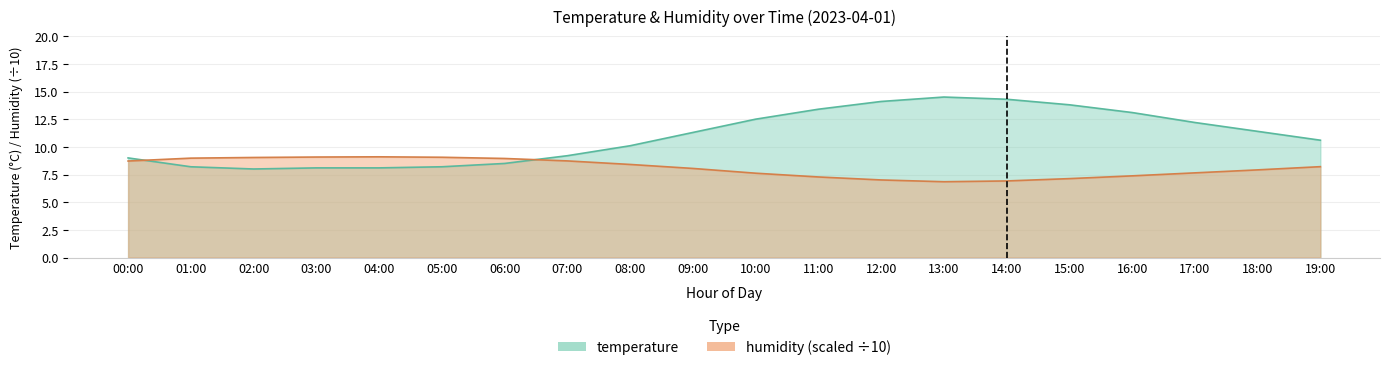

Which series has the widest spread of values?

temperature